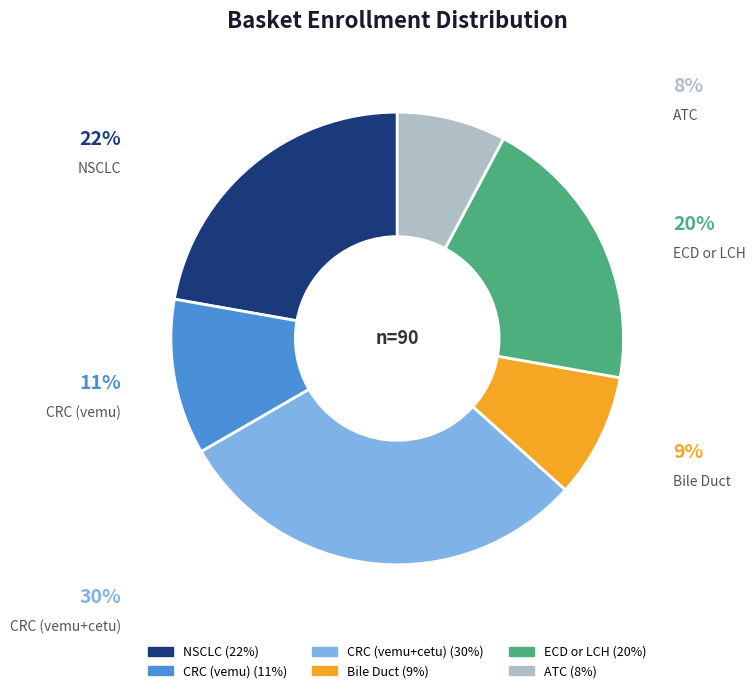

To the nearest percent, what is the average slice percentage?

17%